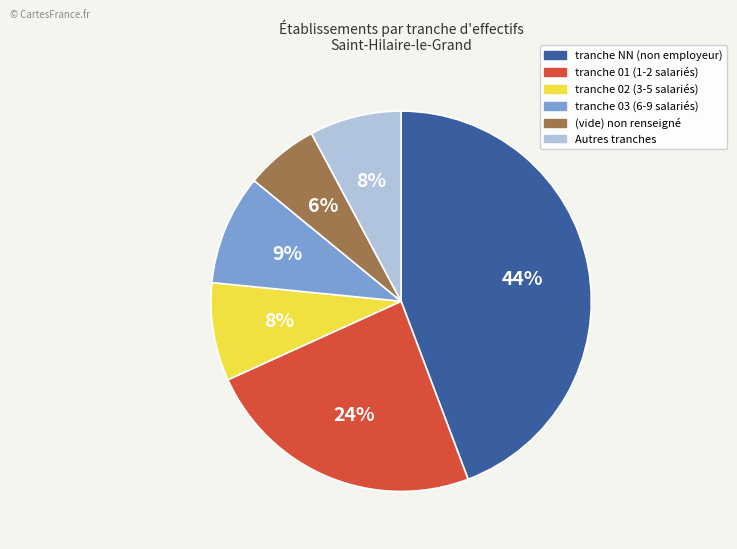

Is there any slice that represents more than half of the pie?

No